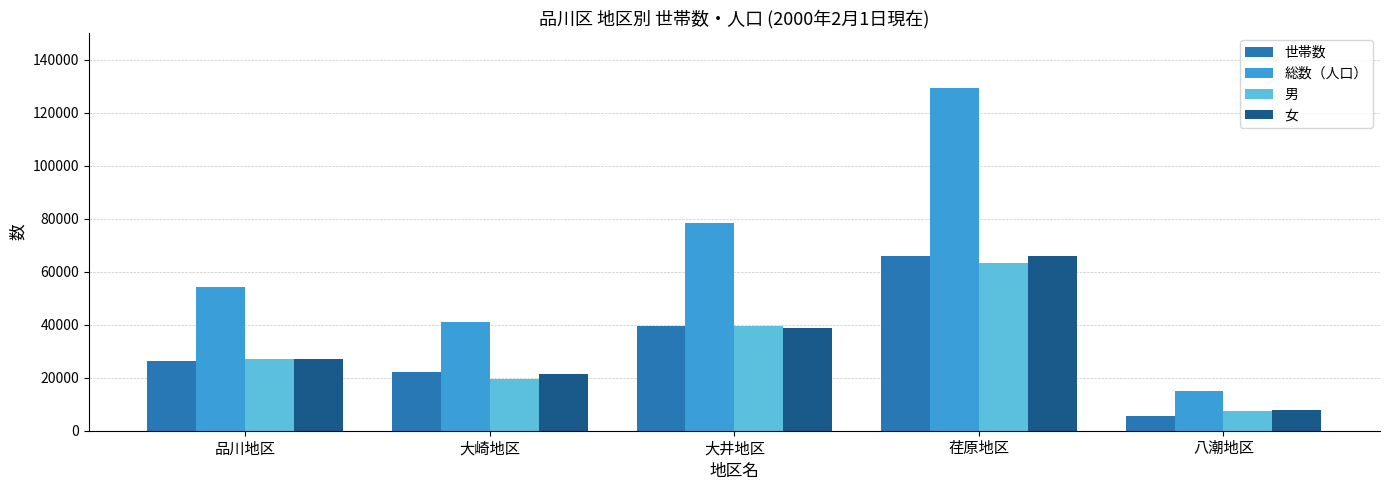

Rank the categories by 総数（人口） value from lowest to highest.

八潮地区, 大崎地区, 品川地区, 大井地区, 荏原地区